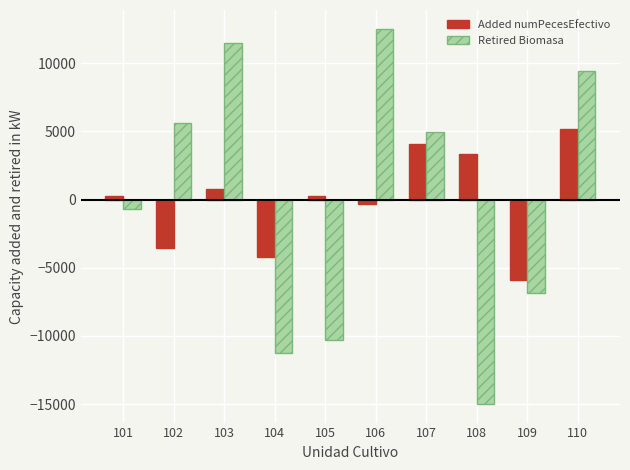

How many positive values does the Added numPecesEfectivo series have?

6